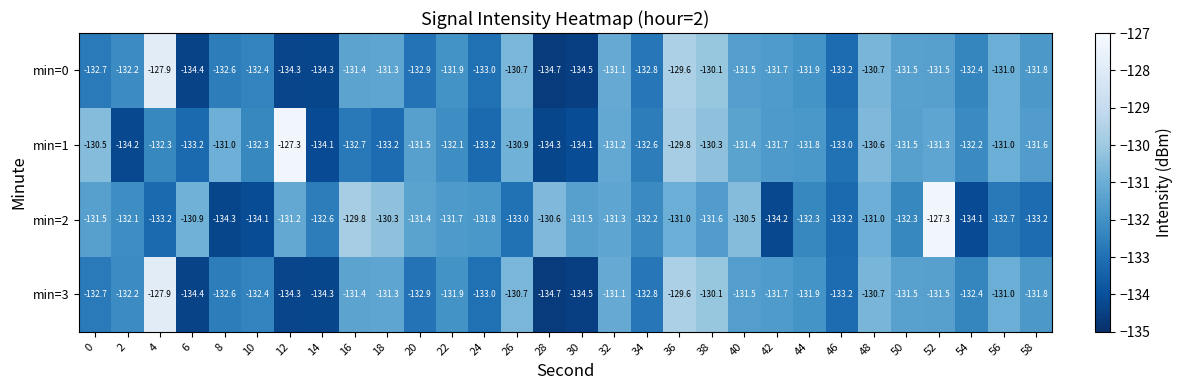

What is the spread (max minus min) of values at 54?

1.9